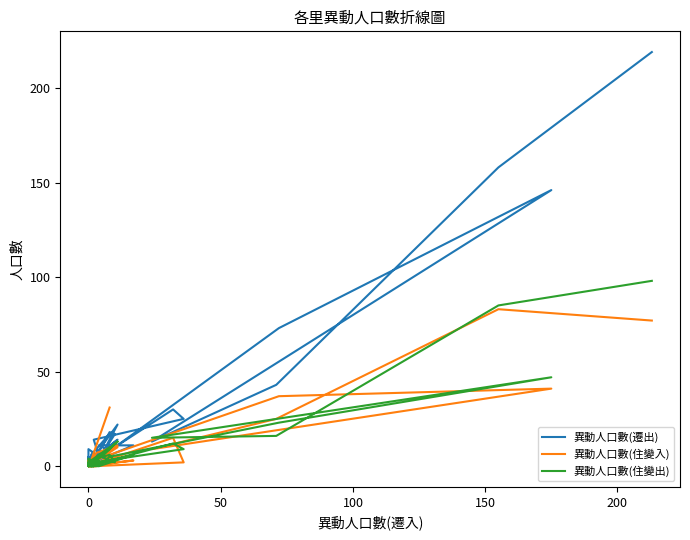

What is the difference between the second highest and second lowest values in the 異動人口數(住變入) series?

77